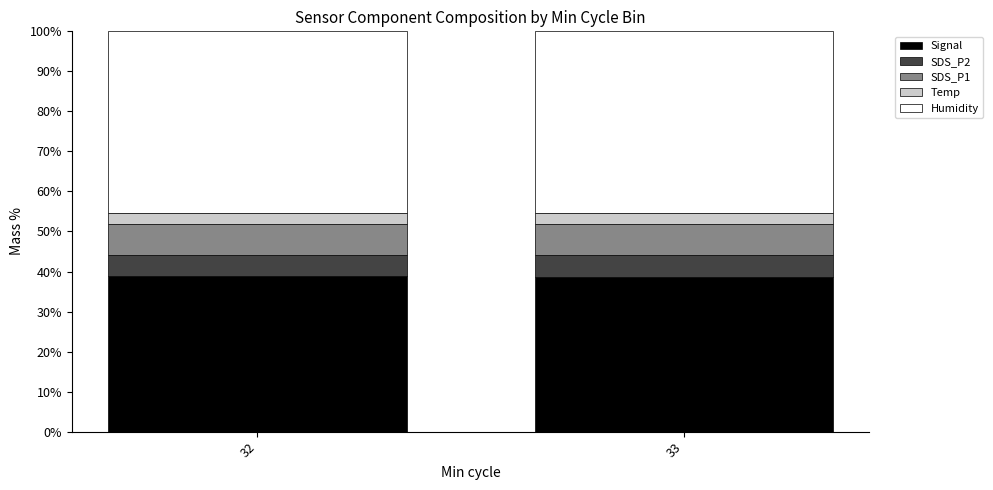

Is it true that Signal equals 18.8 at 32?

False